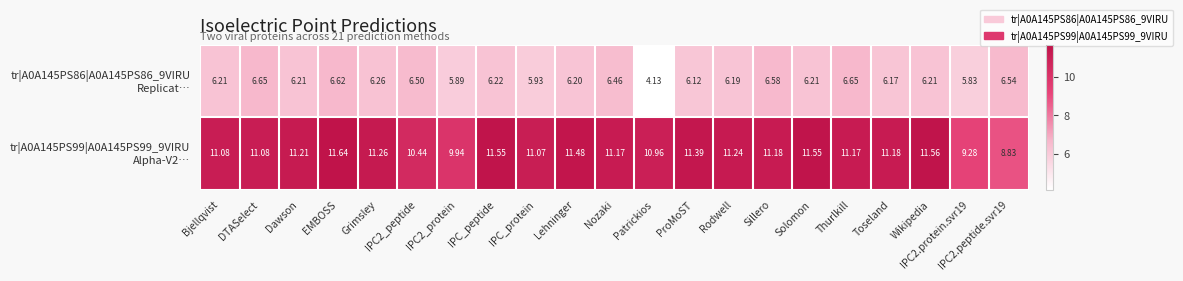

Which category has the lowest value across all series?

Patrickios